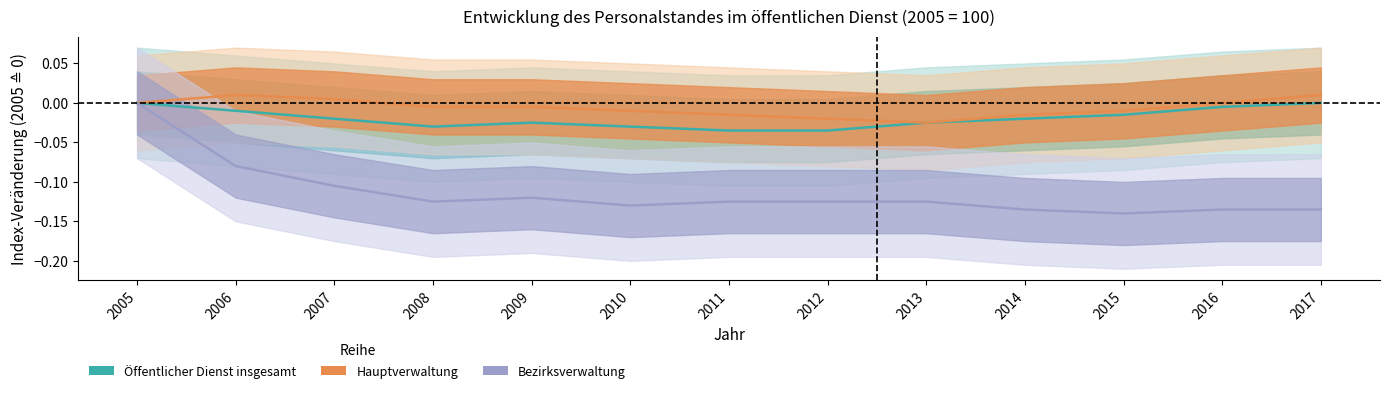

The value of Öffentlicher Dienst insgesamt at 2013 is -0.0. True or false?

True